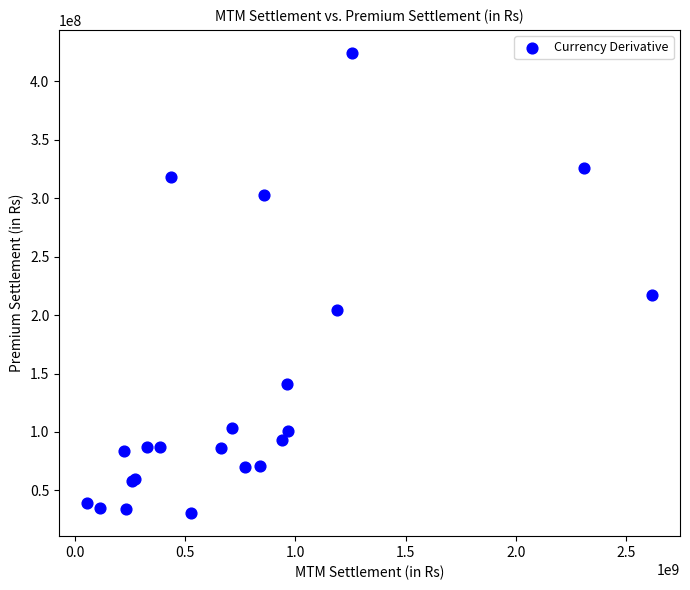

What Y value in the scatter plot is closest to 227455485?

217589977.5